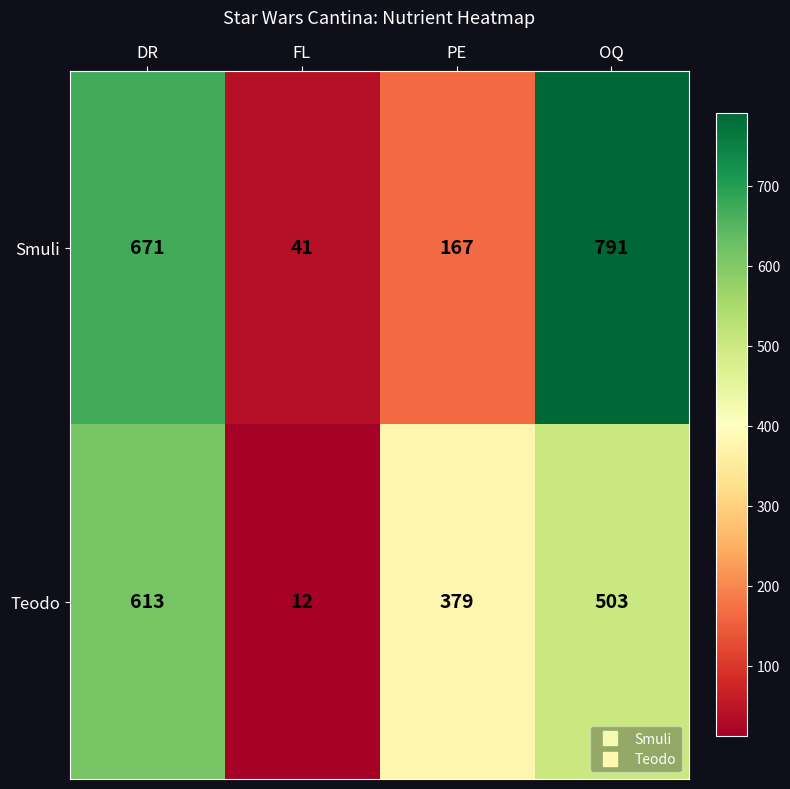

Between DR and FL, which series saw the biggest shift?

Smuli